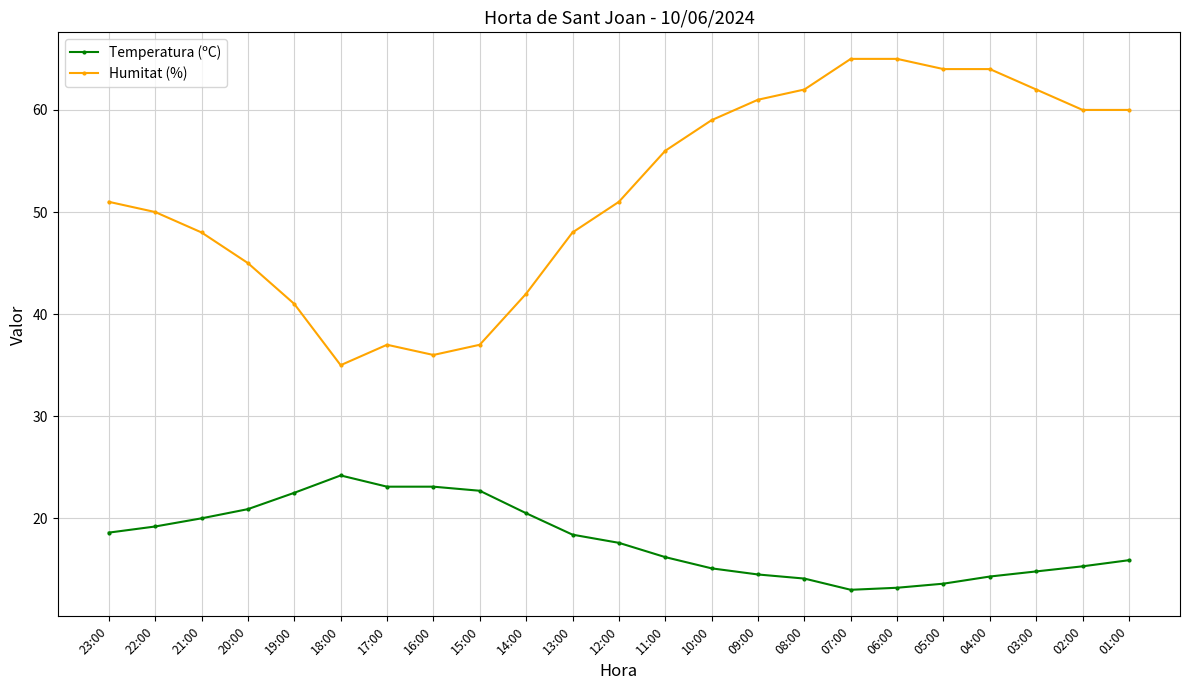

Which series has the largest range (max minus min)?

Humitat (%)